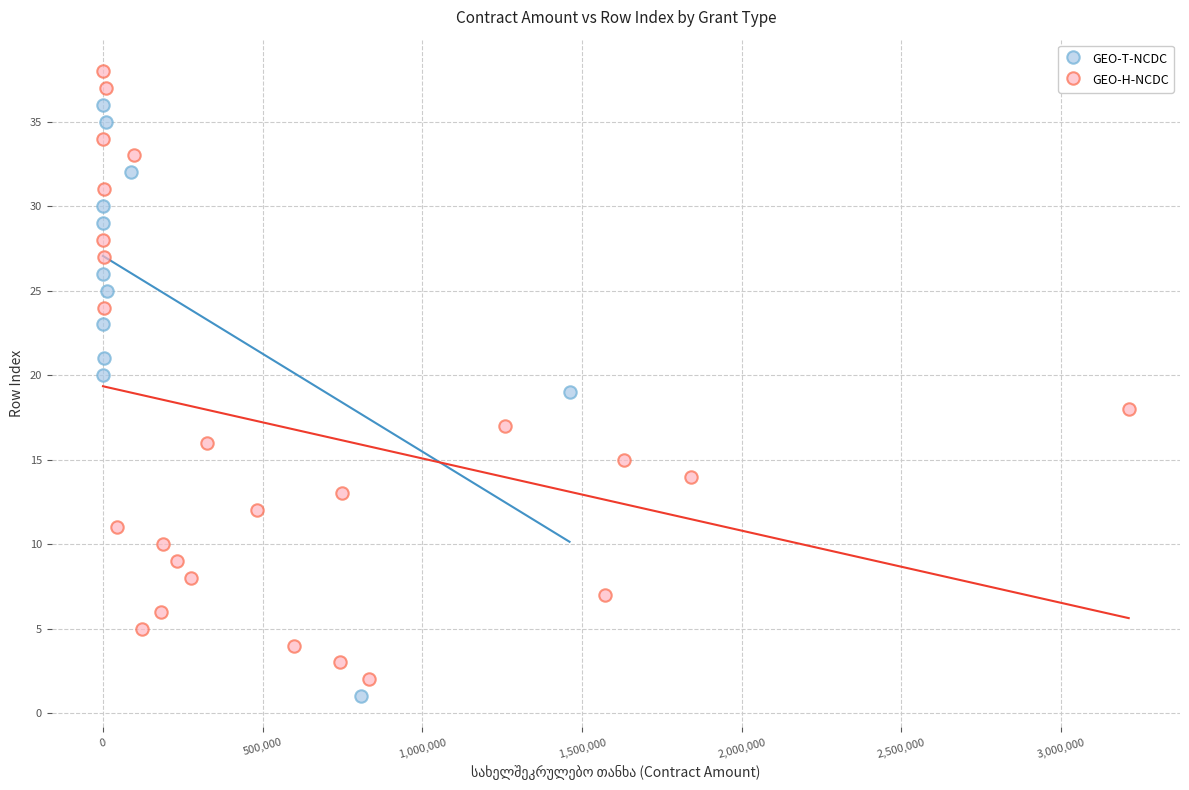

Which series reaches the maximum Y coordinate?

GEO-H-NCDC